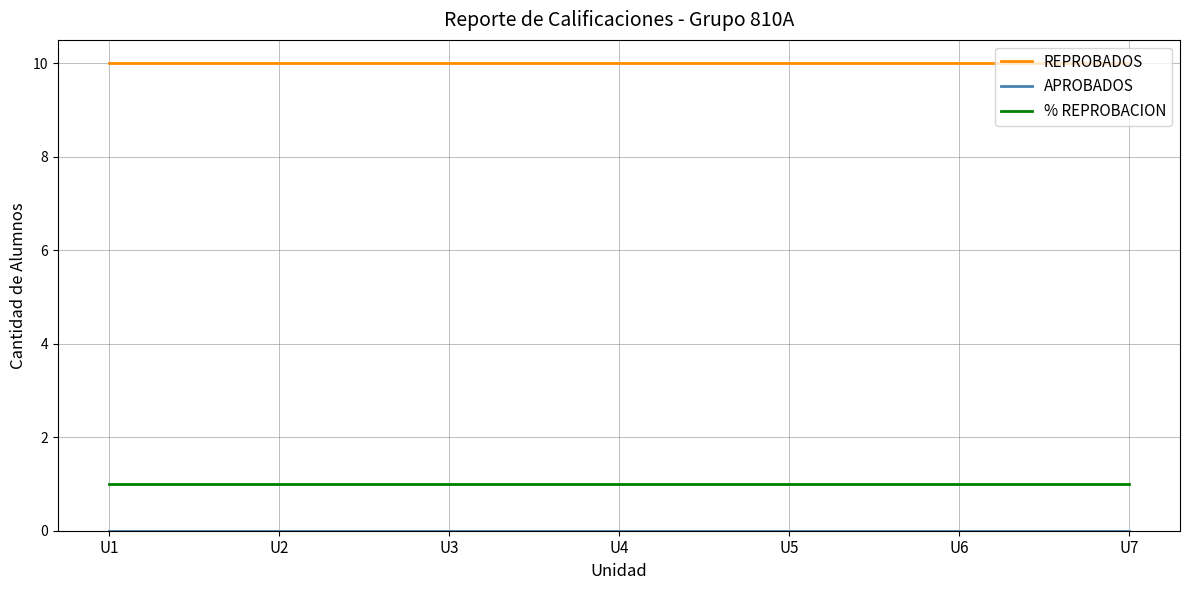

Which series has the largest total across all categories?

REPROBADOS